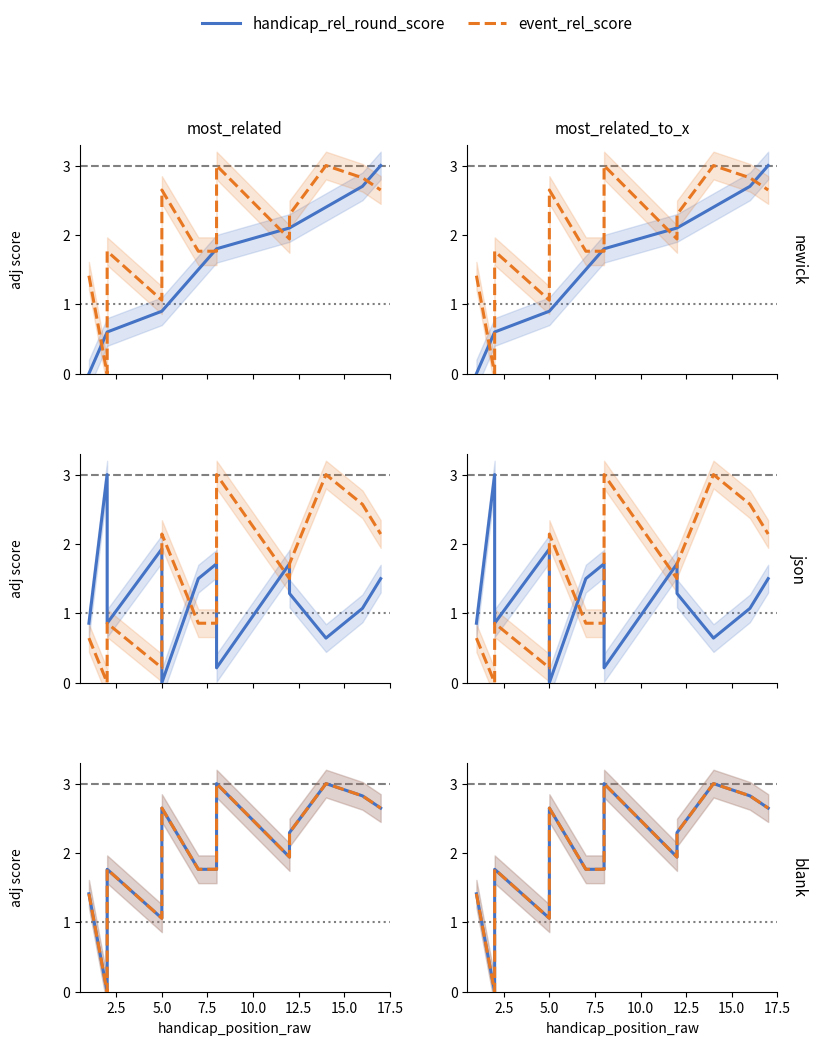

How many data points in event_rel_score are less than 2?

8